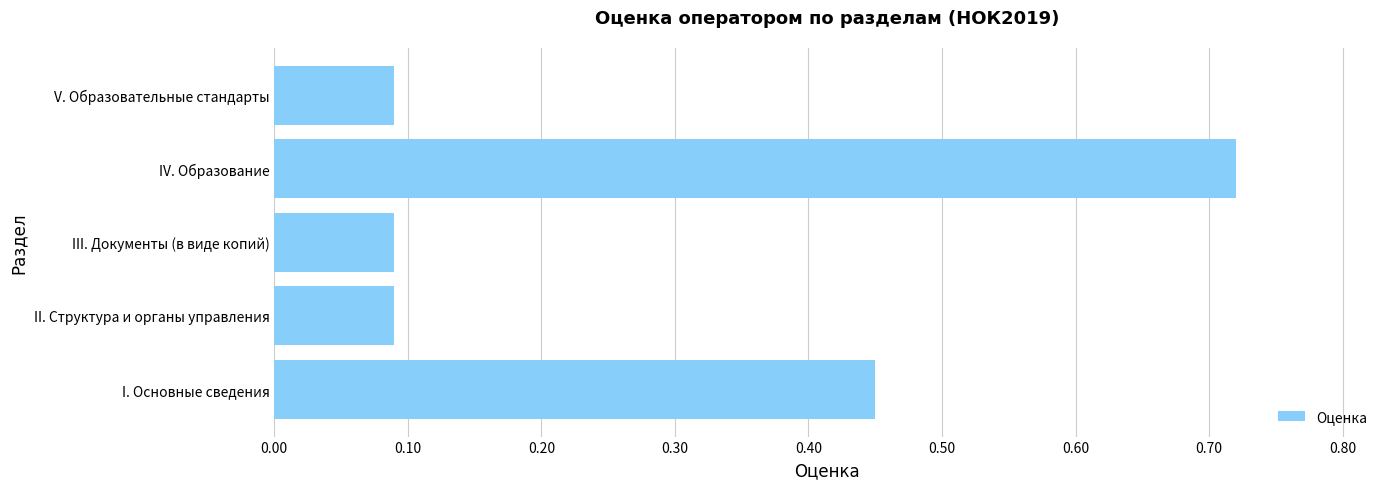

True or false: the data shows 0.2 at V. Образовательные стандарты.

False